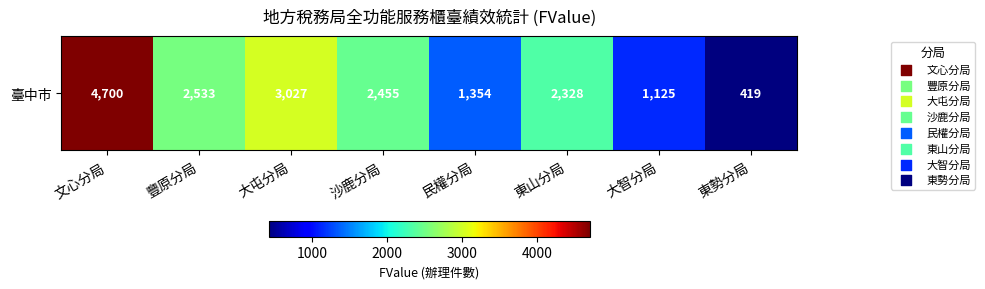

Is it true that the value at 沙鹿分局 is 1472?

False